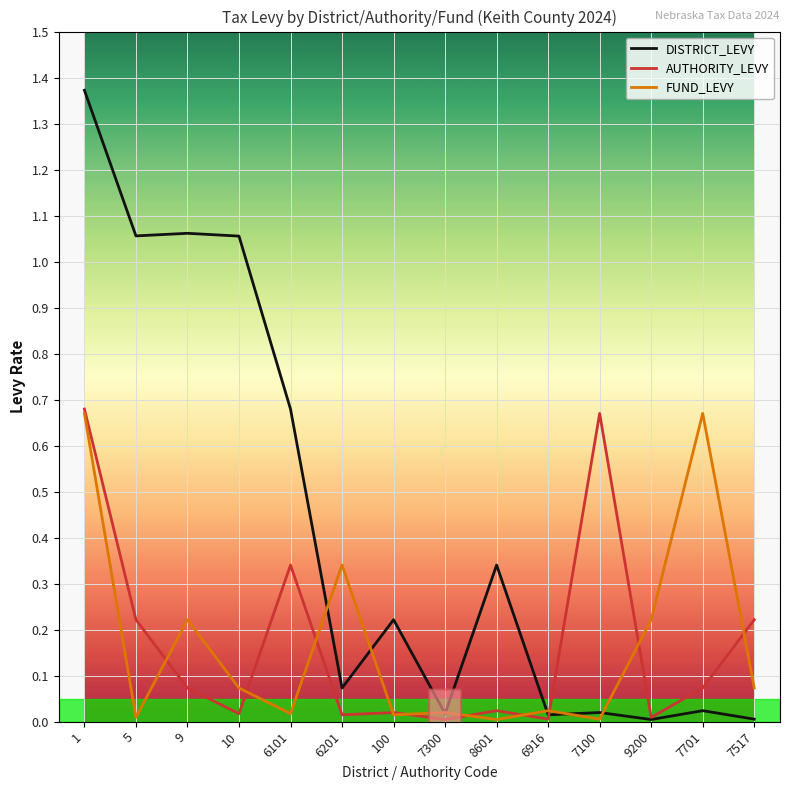

True or false: FUND_LEVY and DISTRICT_LEVY intersect in this chart.

True